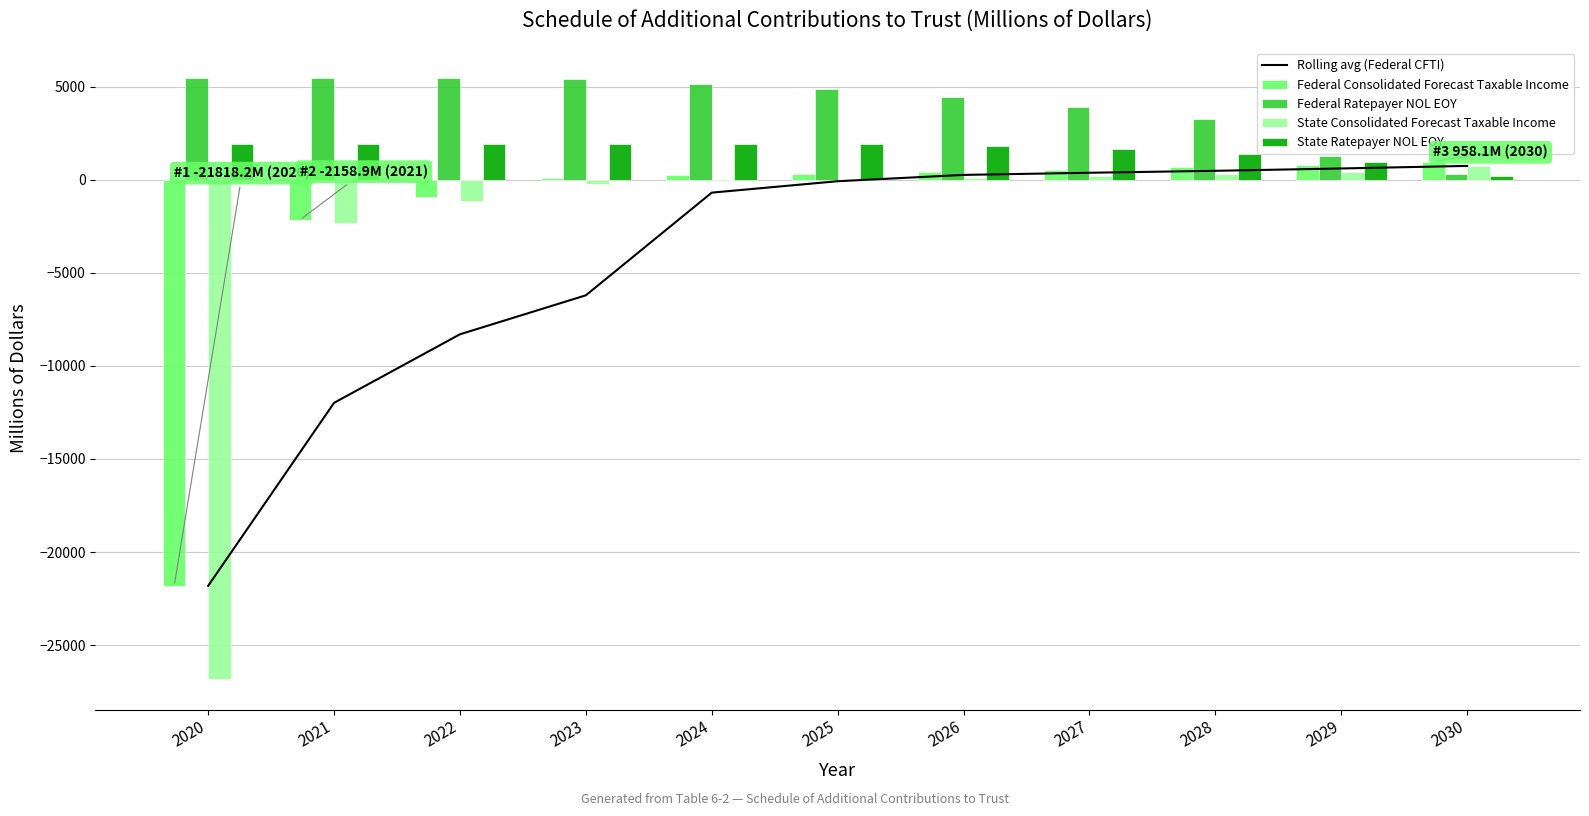

Reading right to left, transcribe all the data shown in this chart.

Rolling avg (Federal CFTI): 735.6	598.4	472.3	367.8	252.6	-86.5	-699.7	-6214.2	-8308.1	-11988.5	-21818.2
Federal Consolidated Forecast Taxable Income: 958.1	798.4	658.0	528.1	409.2	293.9	239.9	67.5	-947.4	-2158.9	-21818.2
Federal Ratepayer NOL EOY: 307.5	1265.6	3265.1	3923.0	4451.1	4860.4	5154.2	5394.2	5461.6	5461.6	5461.6
State Consolidated Forecast Taxable Income: 726.8	423.7	297.0	182.5	79.6	-19.6	-57.9	-228.0	-1122.9	-2310.0	-26843.6
State Ratepayer NOL EOY: 201.4	928.2	1351.9	1648.8	1831.3	1911.0	1911.0	1911.0	1911.0	1911.0	1911.0